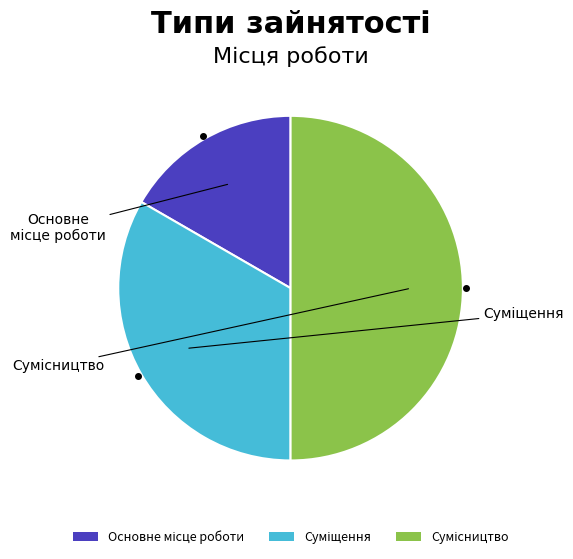

Which category has the biggest portion of the pie?

Сумісництво